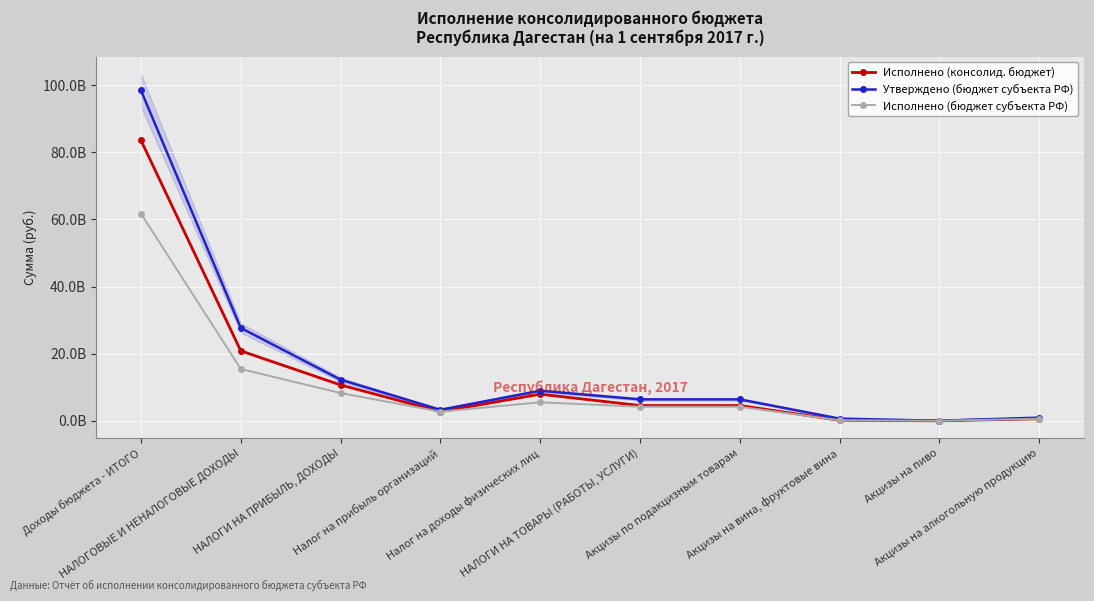

How many data points in Исполнено (бюджет субъекта РФ) are less than 4208379441?

4